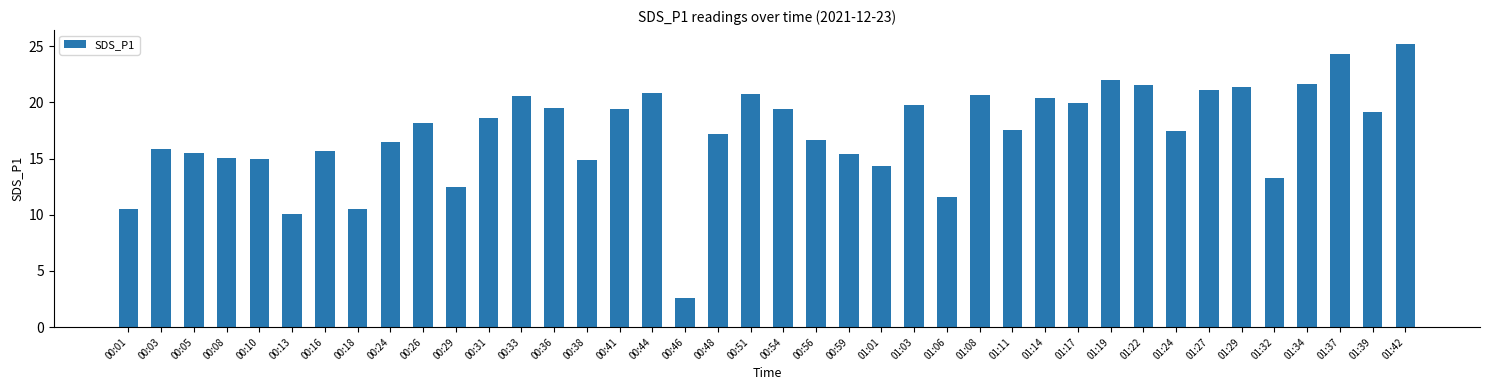

Is it true that the value at 00:54 is 19.4?

True